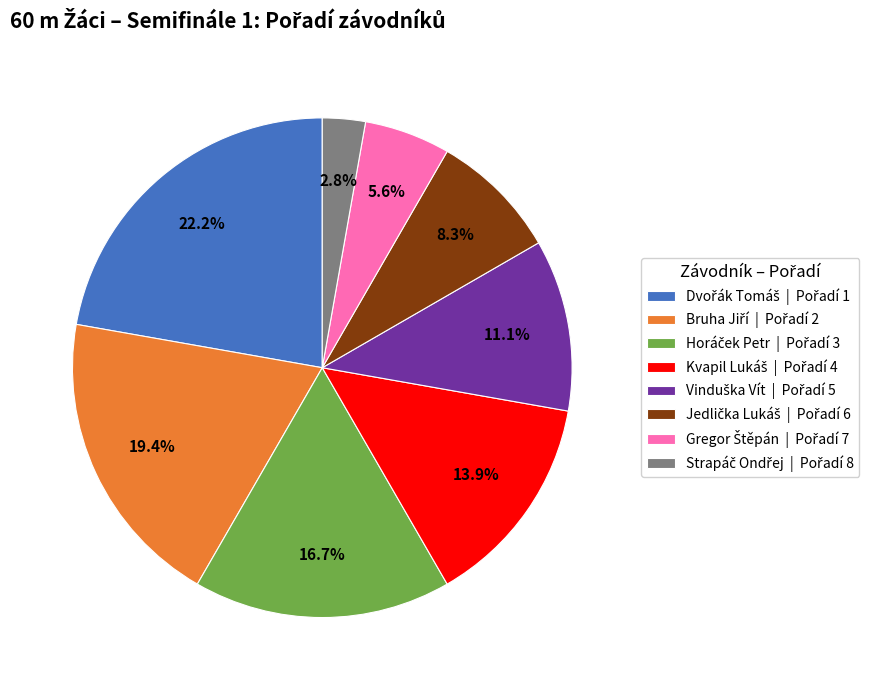

Is there a majority slice in this chart?

No